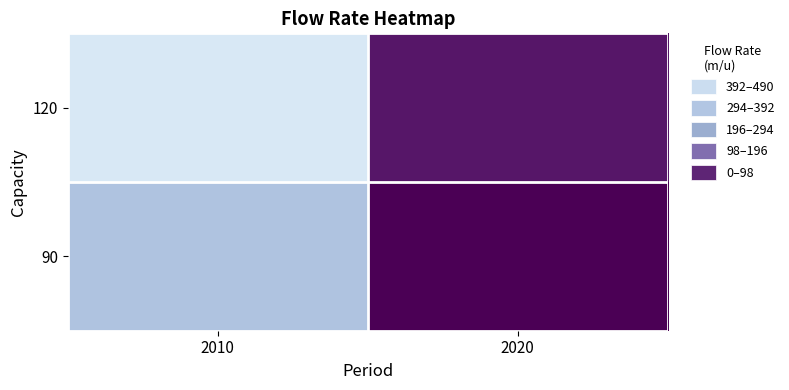

Reading left to right, what are all the values shown in this chart?

120: 2010=490.0	2020=30.0
90: 2010=330.0	2020=0.1